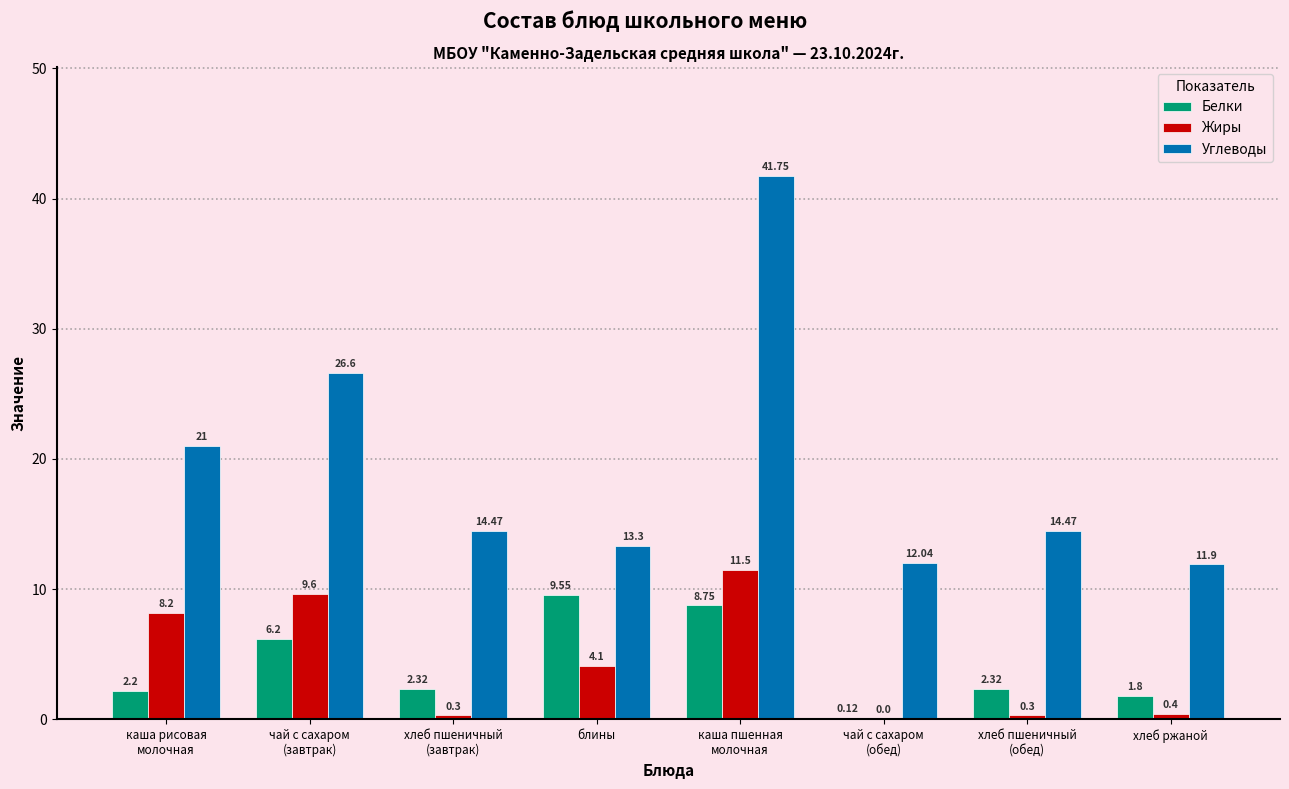

Which series has the largest total across all categories?

Углеводы